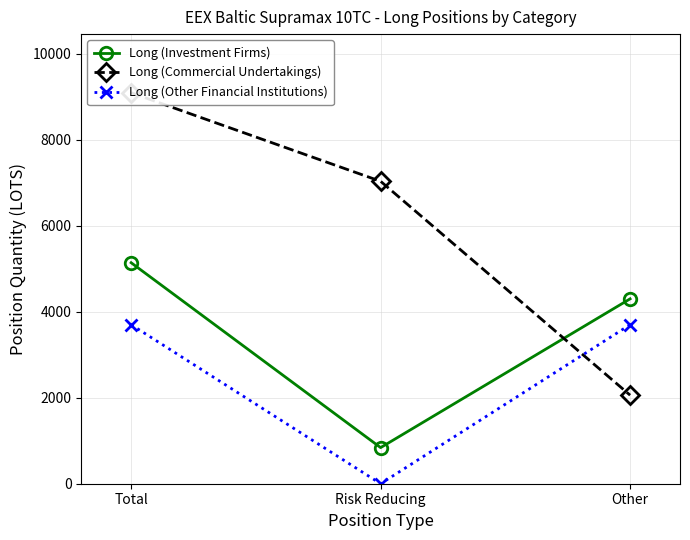

Reading right to left, transcribe all the data shown in this chart.

Long (Investment Firms): 4301.0	840.0	5141.0
Long (Commercial Undertakings): 2060.0	7035.2	9095.2
Long (Other Financial Institutions): 3700.1	0.0	3700.1